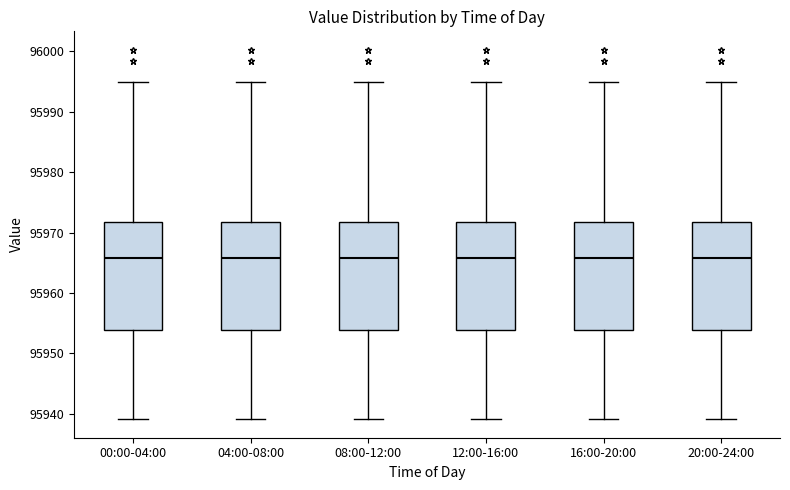

Reading left to right, transcribe this box plot: for each box, give where its median line is, the range the box spans, and where its two whiskers end, as read against the y-axis. The values are not printed on the chart, so give them approximately, as read against the axis.

00:00-04:00: median 95966, box 95954 to 95972, whiskers 95939 to 95995
04:00-08:00: median 95966, box 95954 to 95972, whiskers 95939 to 95995
08:00-12:00: median 95966, box 95954 to 95972, whiskers 95939 to 95995
12:00-16:00: median 95966, box 95954 to 95972, whiskers 95939 to 95995
16:00-20:00: median 95966, box 95954 to 95972, whiskers 95939 to 95995
20:00-24:00: median 95966, box 95954 to 95972, whiskers 95939 to 95995